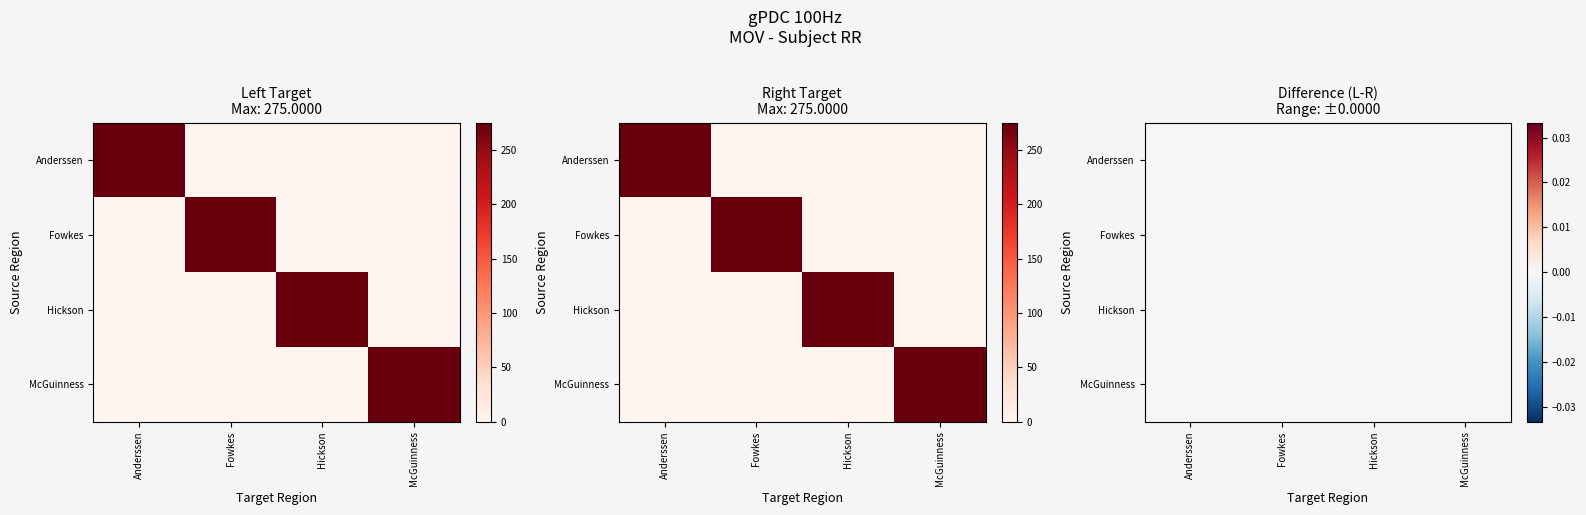

Which series changed the most between Hickson and McGuinness?

Hickson